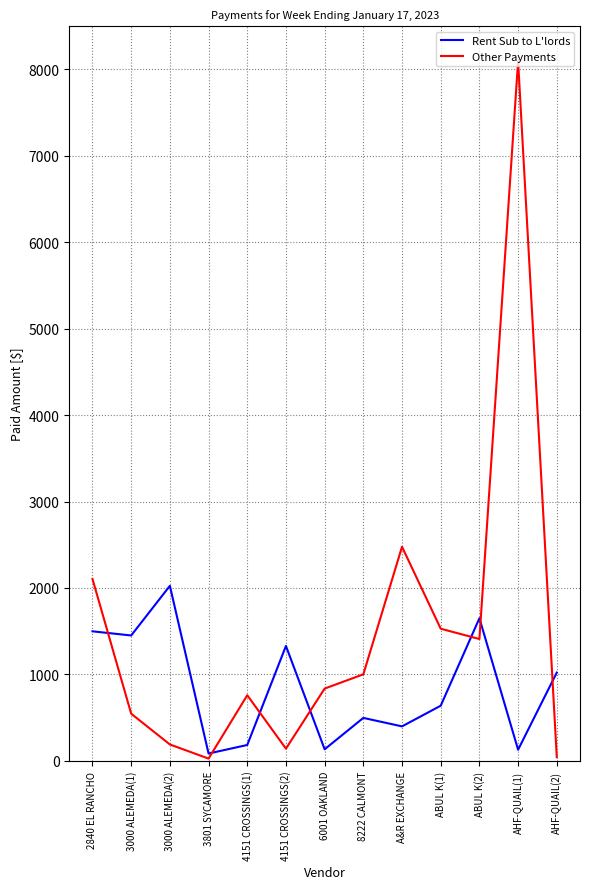

At which label does Rent Sub to L'lords reach its peak?

3000 ALEMEDA(2)